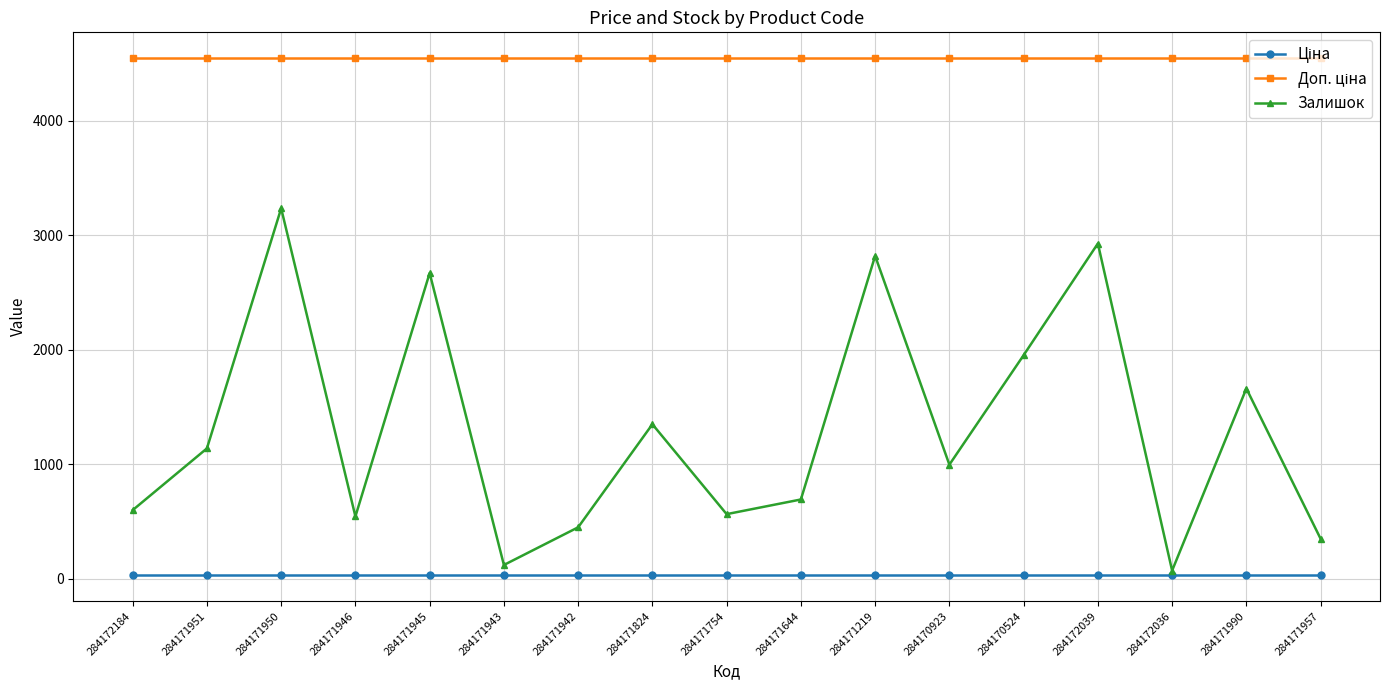

At which label does Залишок reach its peak?

284171950